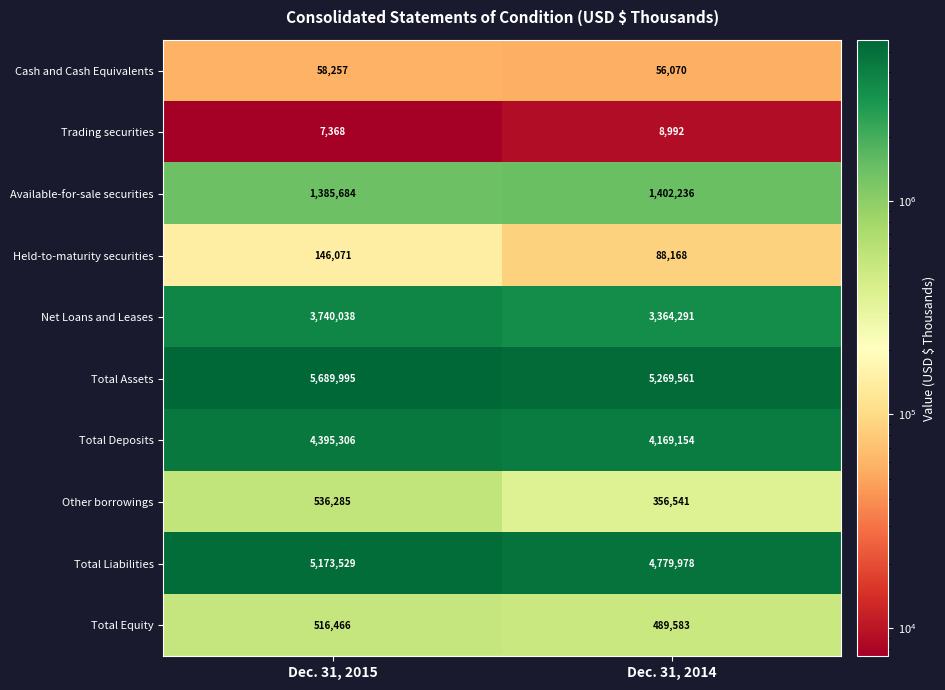

Which series has the largest total across all categories?

Total Assets